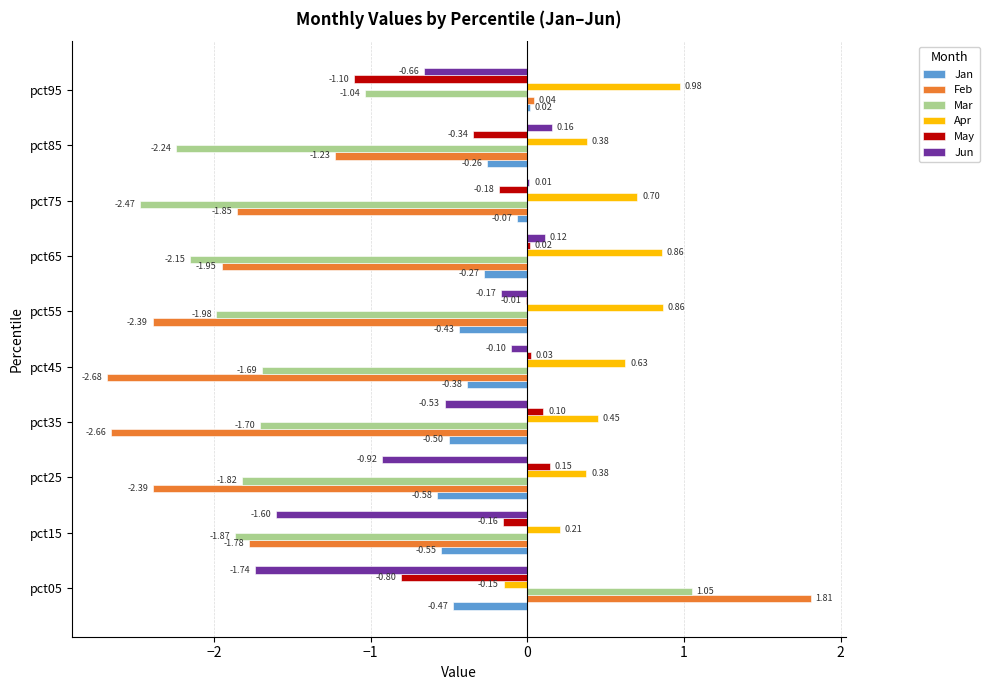

What is the sum of all Mar values?

-15.9